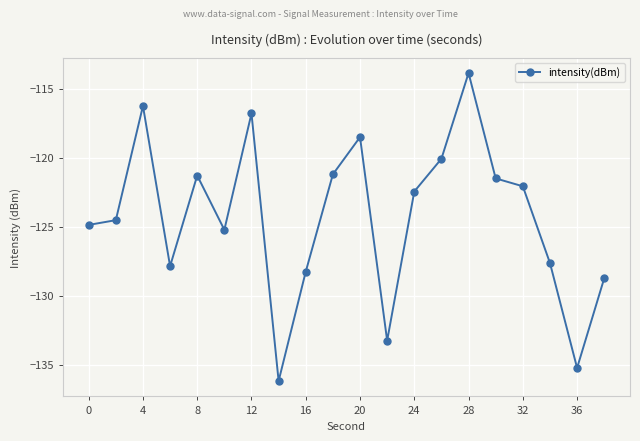

What is the value of the 9th point from the left?

-128.3